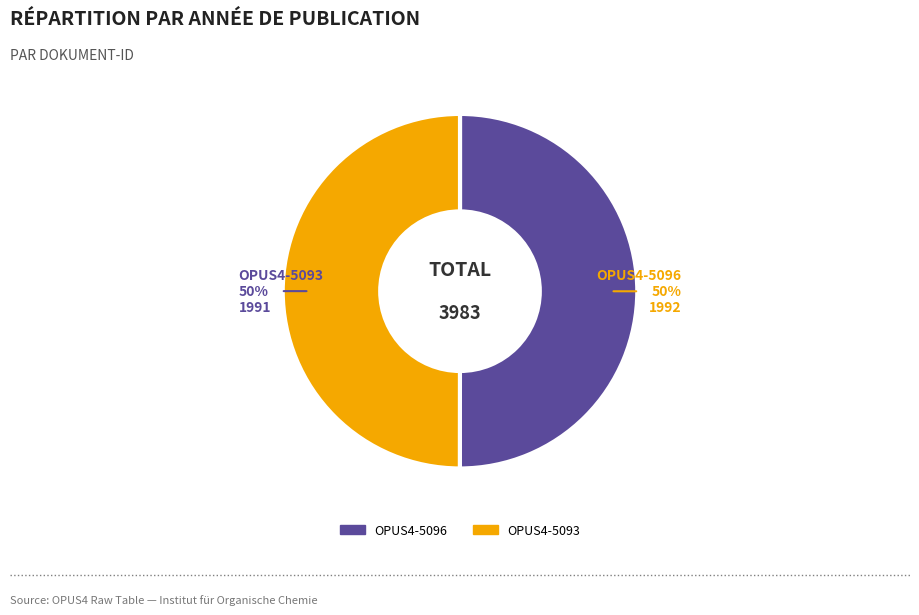

To the nearest percent, what is the average slice percentage?

50%